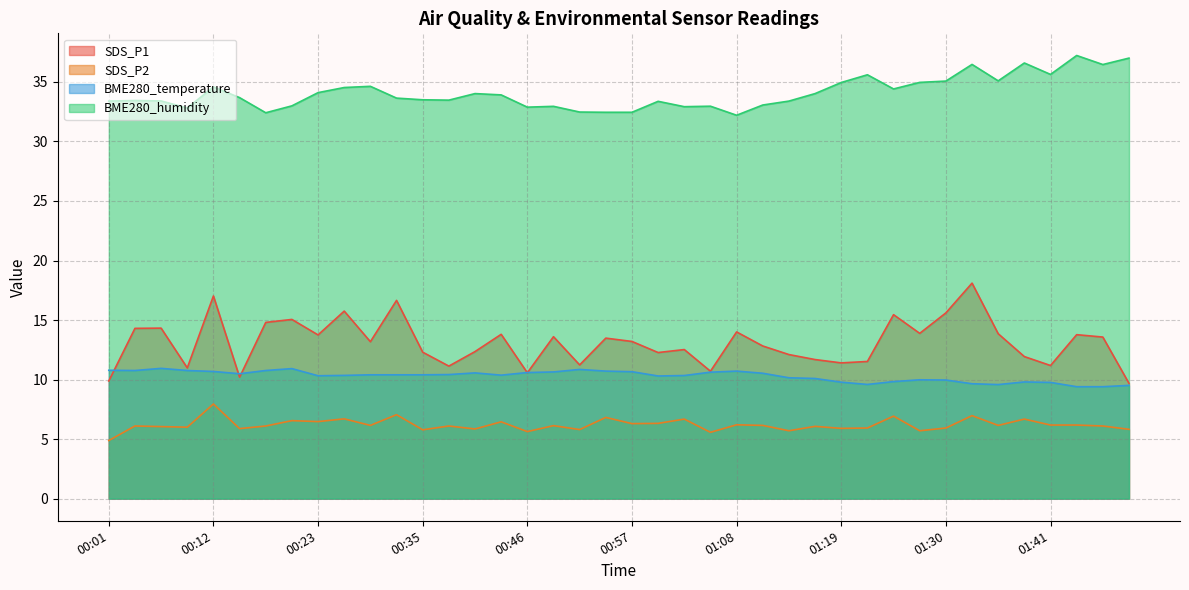

Which category has the lowest value across all series?

00:01